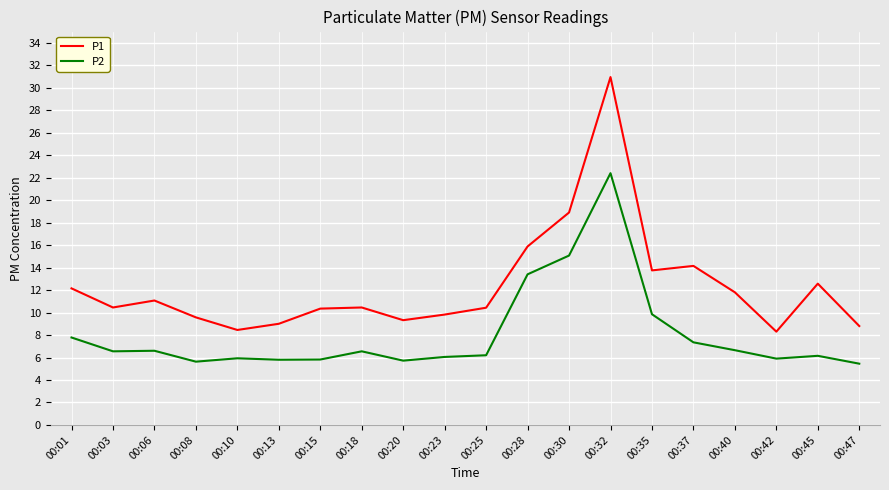

True or false: P2 and P1 intersect in this chart.

False